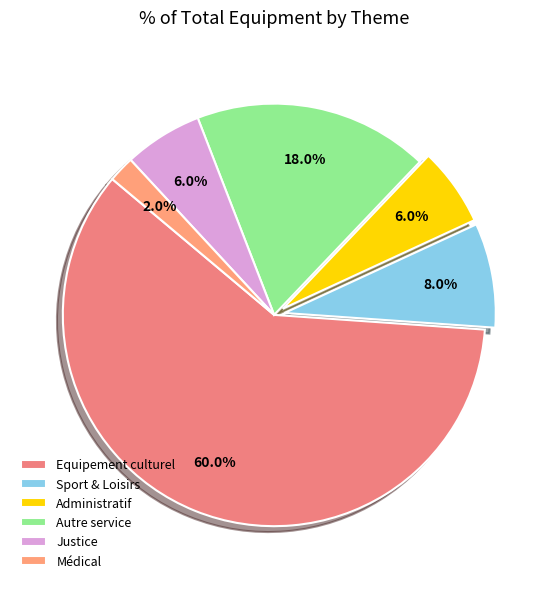

Rank the categories by value from highest to lowest.

Equipement culturel, Autre service à la population, Equipement sportif et de loisirs, Equipement administratif, Equipement de justice, Equipement médical